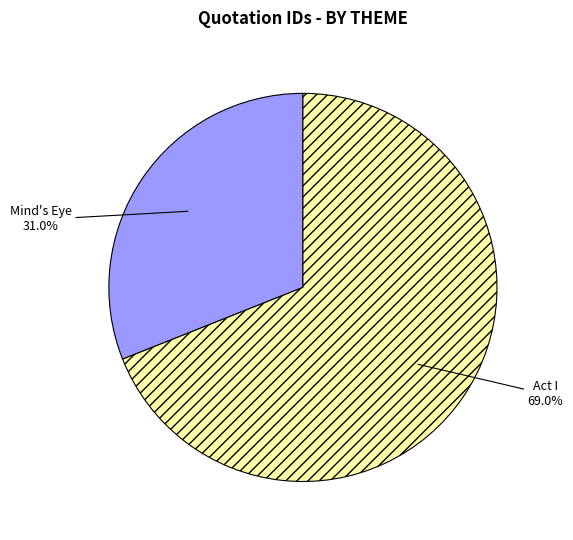

Which category has the biggest portion of the pie?

Act I